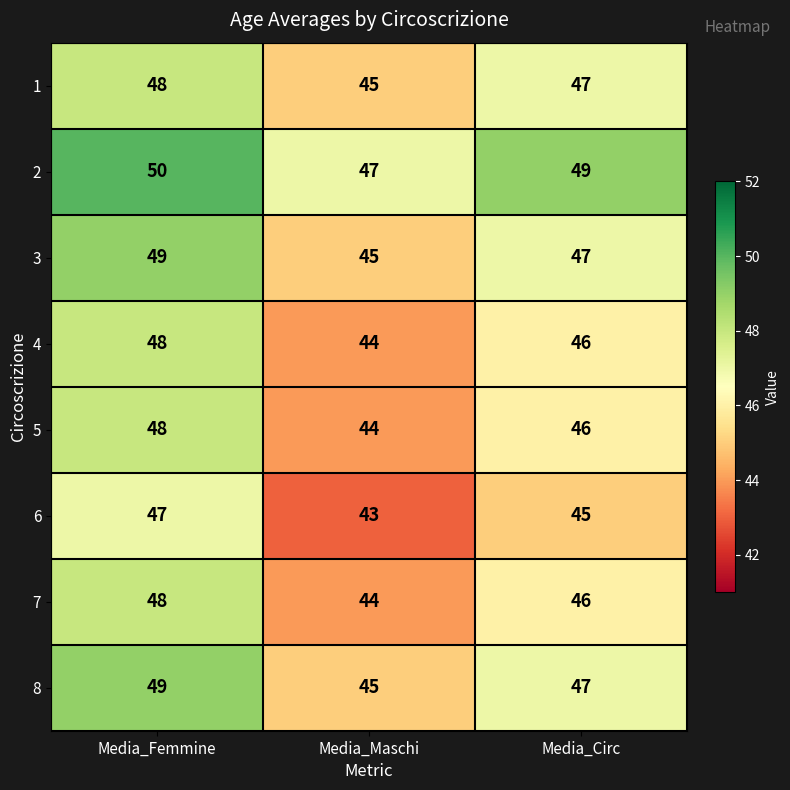

At which category is the sum across all series the highest?

Media_Femmine